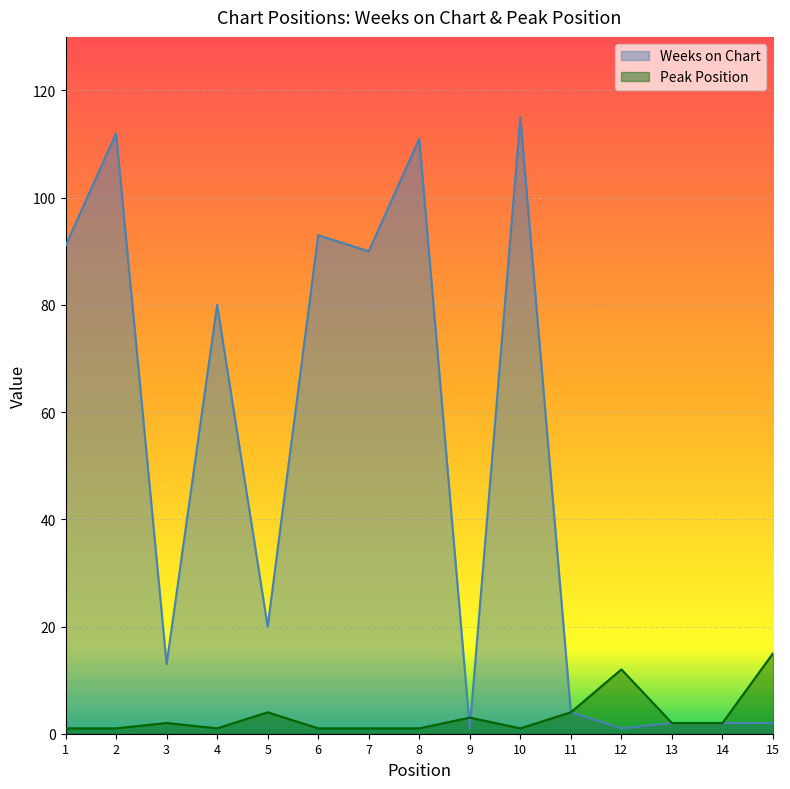

What is the difference between the highest and lowest values at 5?

16